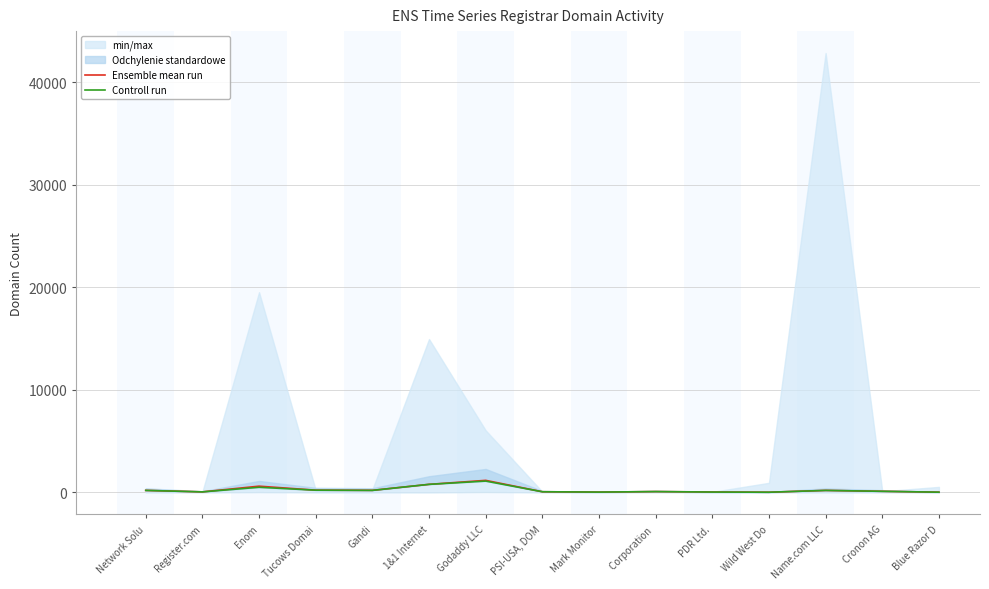

What is the maximum value for Ensemble mean run?

1184